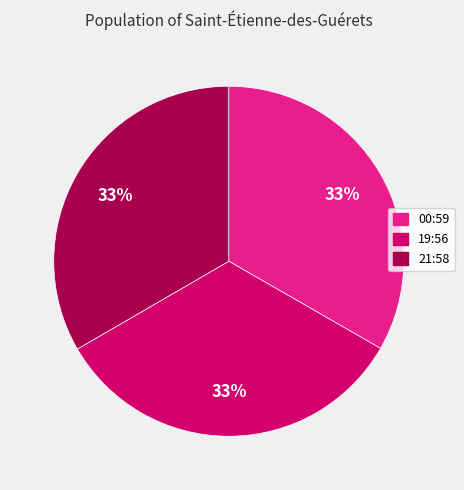

To the nearest percent, what is the average slice percentage?

33%